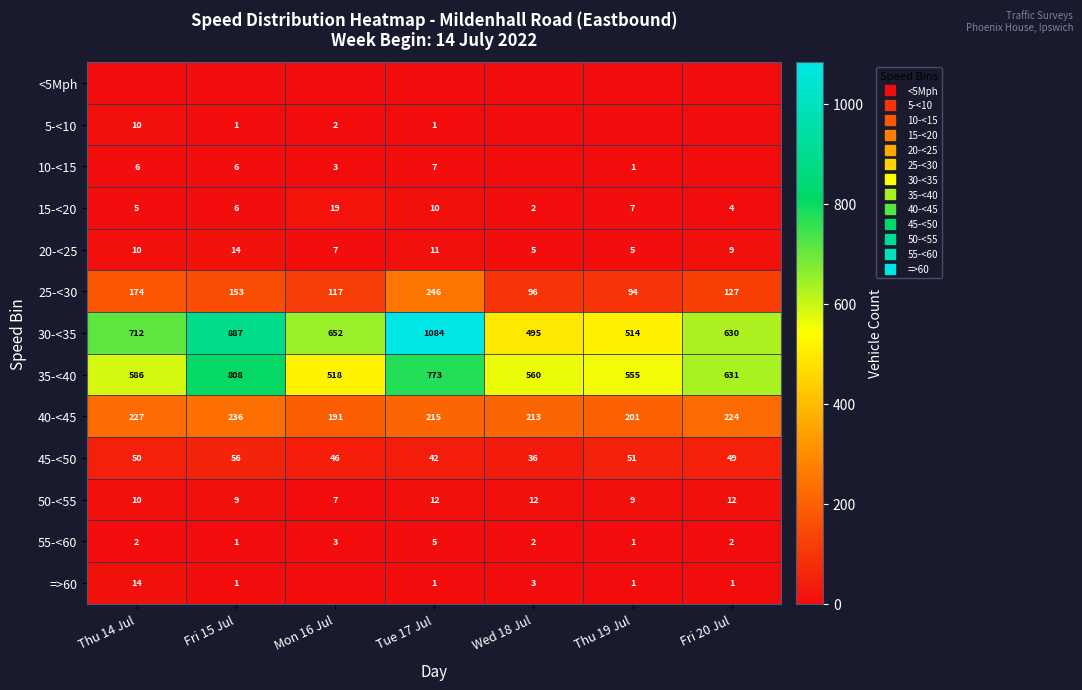

How many series are shown in this chart?

13